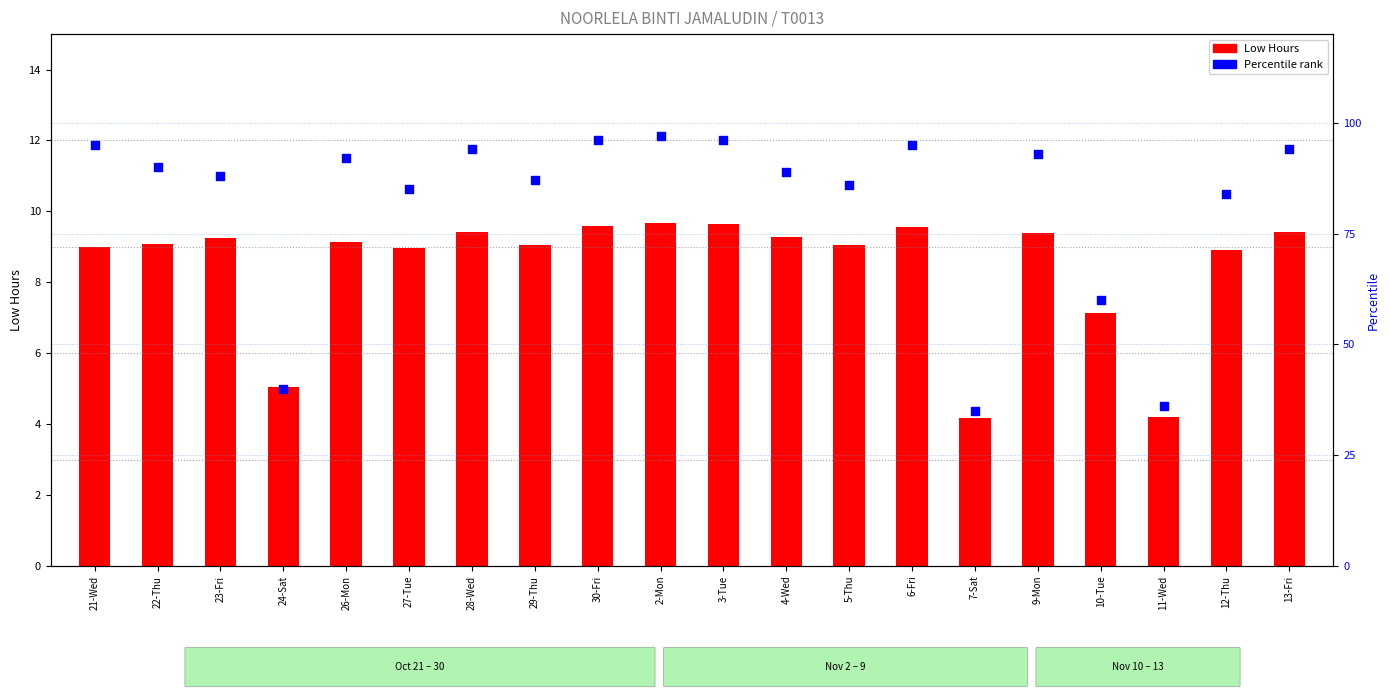

Is the value of Percentile rank at 12-Thu greater than the value of Low Hours at 5-Thu?

Yes